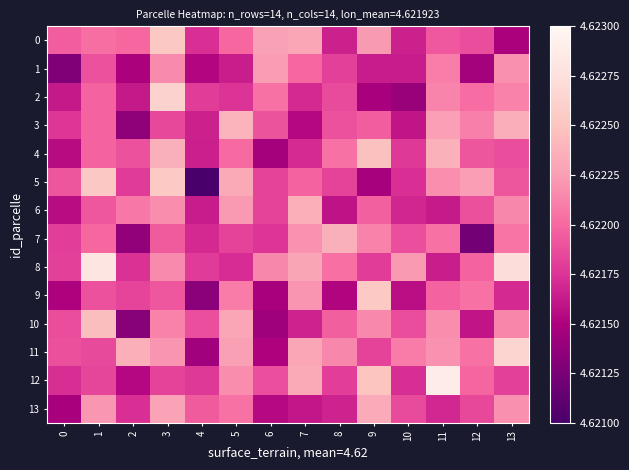

How many data points does each series have?

14